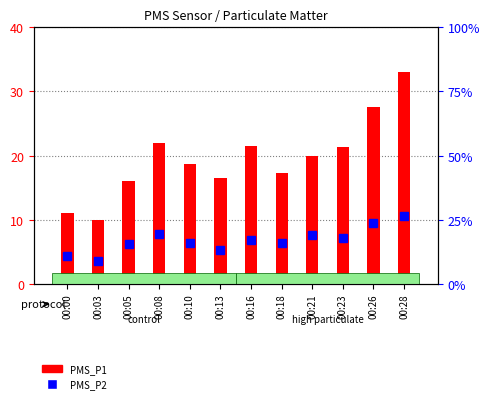

At which label is PMS_P2 closest to 17?

00:16